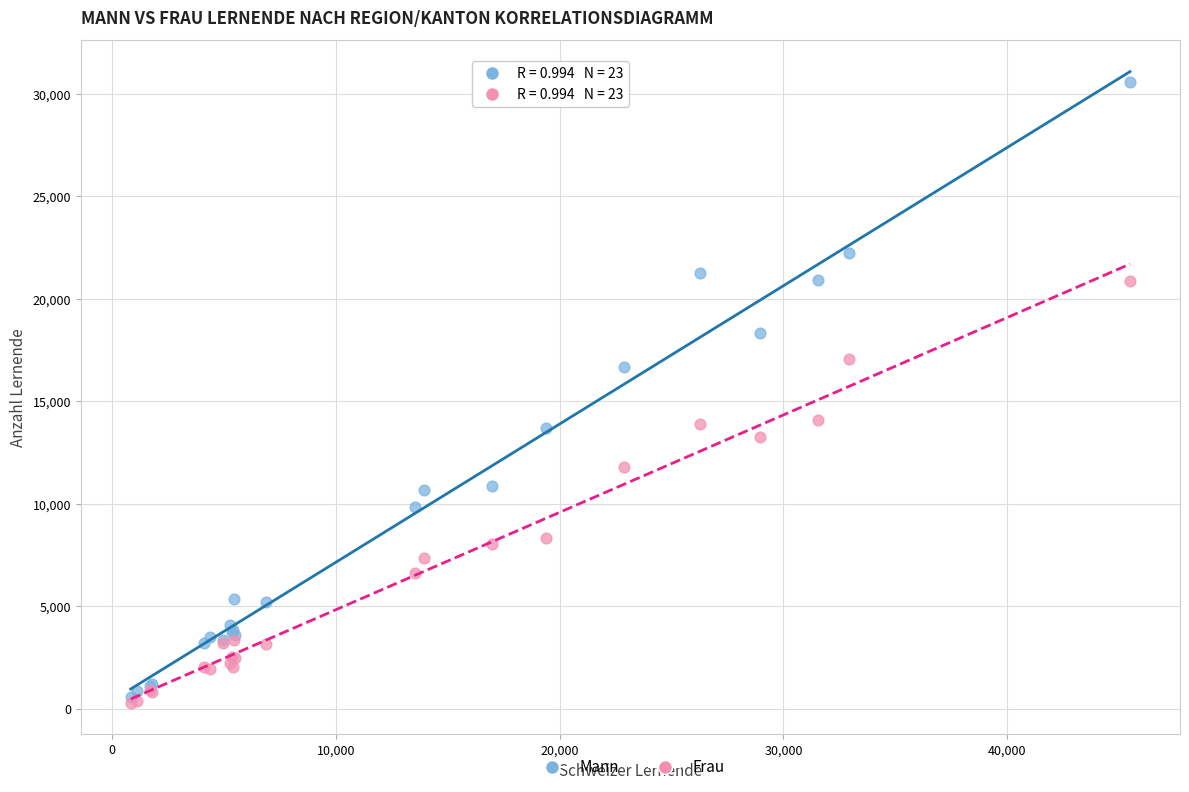

Which series contains the lowest Y value?

Frau